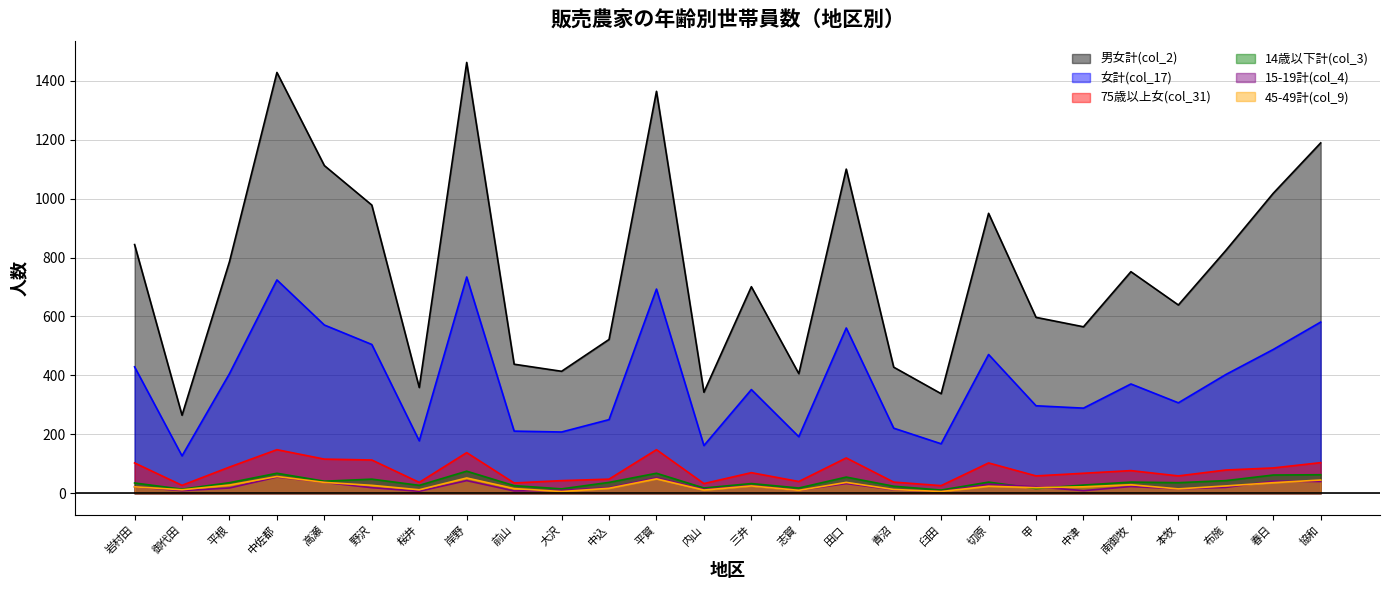

How many data points in 75歳以上女(col_31) are less than 77?

13